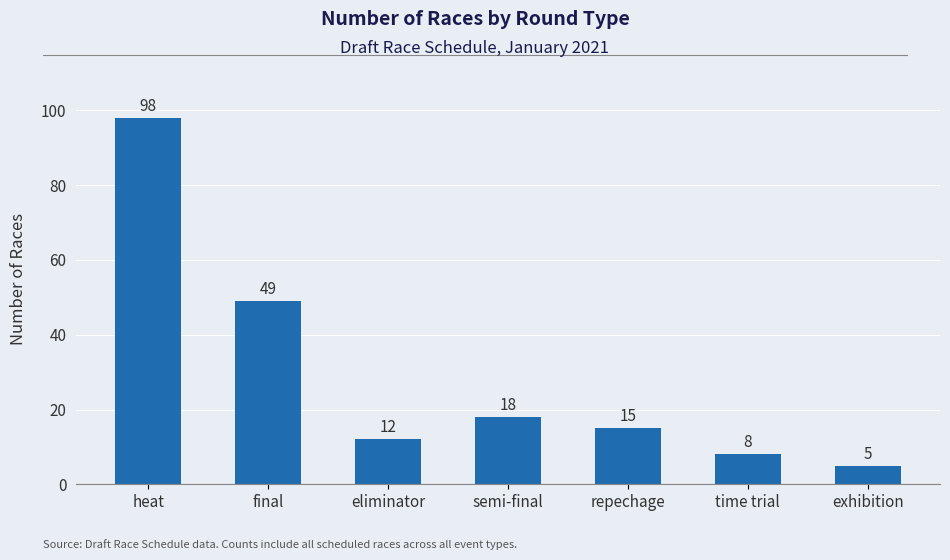

Reading left to right, transcribe all the data shown in this chart.

heat=98	final=49	eliminator=12	semi-final=18	repechage=15	time trial=8	exhibition=5